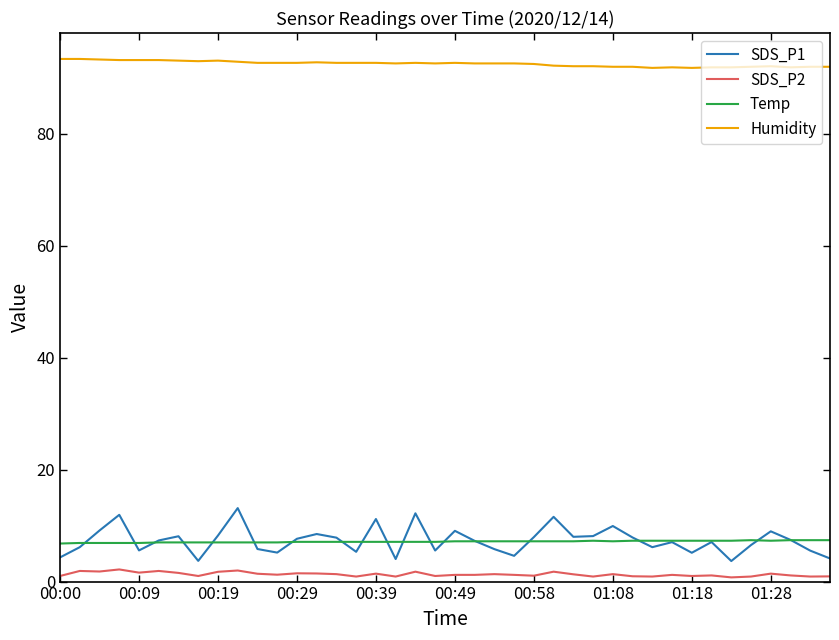

True or false: Humidity and SDS_P1 intersect in this chart.

False